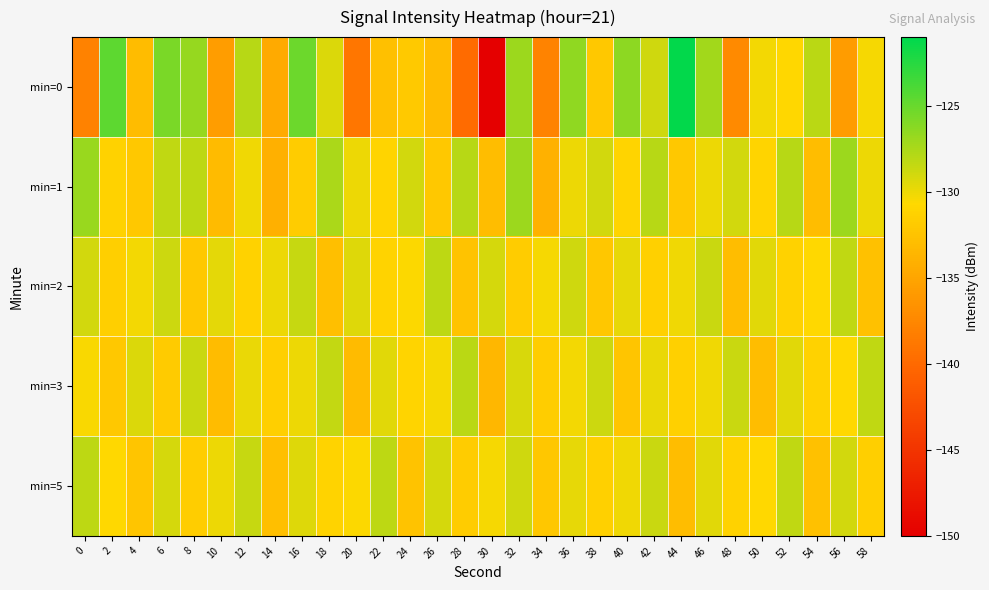

Reading left to right, what are all the values shown in this chart?

min=0: 0=-138.0	2=-124.6	4=-133.1	6=-125.7	8=-126.7	10=-135.7	12=-128.0	14=-134.6	16=-125.1	18=-129.4	20=-138.9	22=-132.7	24=-131.9	26=-133.0	28=-139.8	30=-149.9	32=-127.0	34=-137.9	36=-126.5	38=-132.1	40=-126.4	42=-128.9	44=-121.1	46=-127.2	48=-137.2	50=-130.2	52=-130.7	54=-128.1	56=-135.8	58=-130.4
min=1: 0=-126.8	2=-131.3	4=-132.0	6=-128.3	8=-128.2	10=-133.2	12=-130.1	14=-134.1	16=-131.8	18=-127.5	20=-130.0	22=-131.0	24=-129.0	26=-132.0	28=-128.0	30=-133.0	32=-127.0	34=-134.0	36=-130.0	38=-129.0	40=-131.0	42=-128.0	44=-132.0	46=-130.0	48=-129.0	50=-131.0	52=-128.0	54=-133.0	56=-127.0	58=-130.0
min=2: 0=-129.0	2=-131.5	4=-130.2	6=-128.8	8=-132.1	10=-129.7	12=-131.3	14=-130.0	16=-128.5	18=-132.8	20=-129.4	22=-131.1	24=-130.6	26=-128.2	28=-132.5	30=-129.1	32=-131.7	34=-130.3	36=-128.9	38=-132.2	40=-129.8	42=-131.4	44=-130.1	46=-128.6	48=-132.9	50=-129.5	52=-131.2	54=-130.7	56=-128.3	58=-132.6
min=3: 0=-130.5	2=-132.0	4=-129.3	6=-131.8	8=-128.7	10=-133.1	12=-129.9	14=-131.5	16=-130.0	18=-128.4	20=-133.2	22=-129.6	24=-131.0	26=-130.4	28=-128.1	30=-133.5	32=-129.2	34=-131.6	36=-130.2	38=-128.8	40=-132.3	42=-129.9	44=-131.4	46=-130.1	48=-128.6	50=-132.9	52=-129.5	54=-131.2	56=-130.7	58=-128.3
min=5: 0=-128.2	2=-130.7	4=-132.3	6=-129.1	8=-131.6	10=-130.0	12=-128.5	14=-132.8	16=-129.4	18=-131.1	20=-130.6	22=-128.2	24=-132.5	26=-129.1	28=-131.7	30=-130.3	32=-128.9	34=-132.2	36=-129.8	38=-131.4	40=-130.1	42=-128.6	44=-132.9	46=-129.5	48=-131.2	50=-130.7	52=-128.3	54=-132.6	56=-129.0	58=-131.5